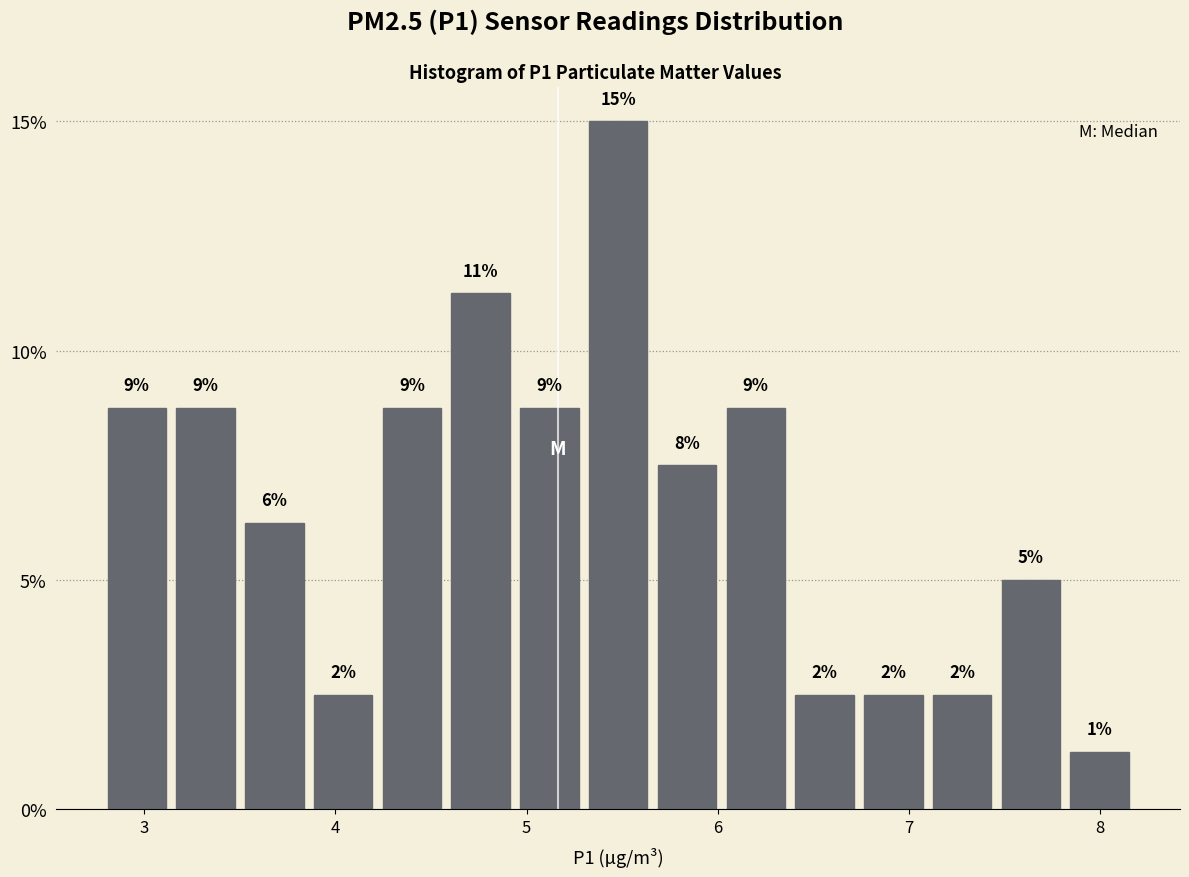

Read against the x-axis, roughly where is the centre of the tallest bar?

5.5